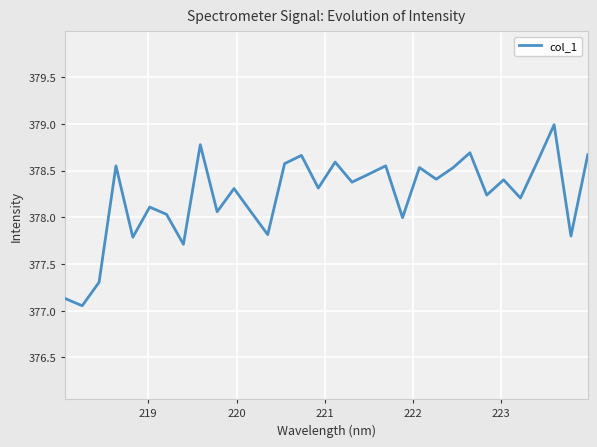

What is the maximum value shown in the chart?

379.0